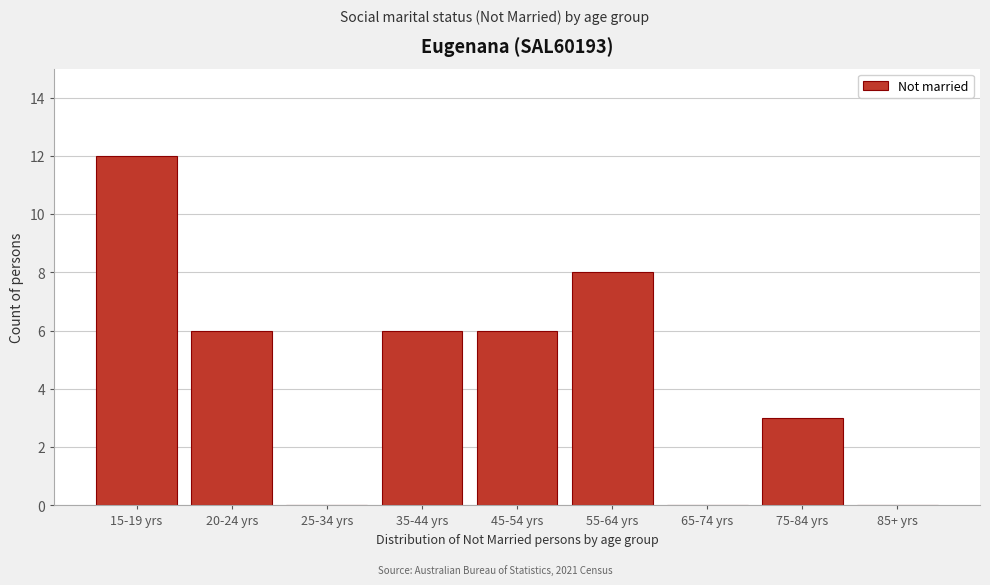

Reading right to left, list all the values displayed in this chart.

85+ yrs=0	75-84 yrs=3	65-74 yrs=0	55-64 yrs=8	45-54 yrs=6	35-44 yrs=6	25-34 yrs=0	20-24 yrs=6	15-19 yrs=12